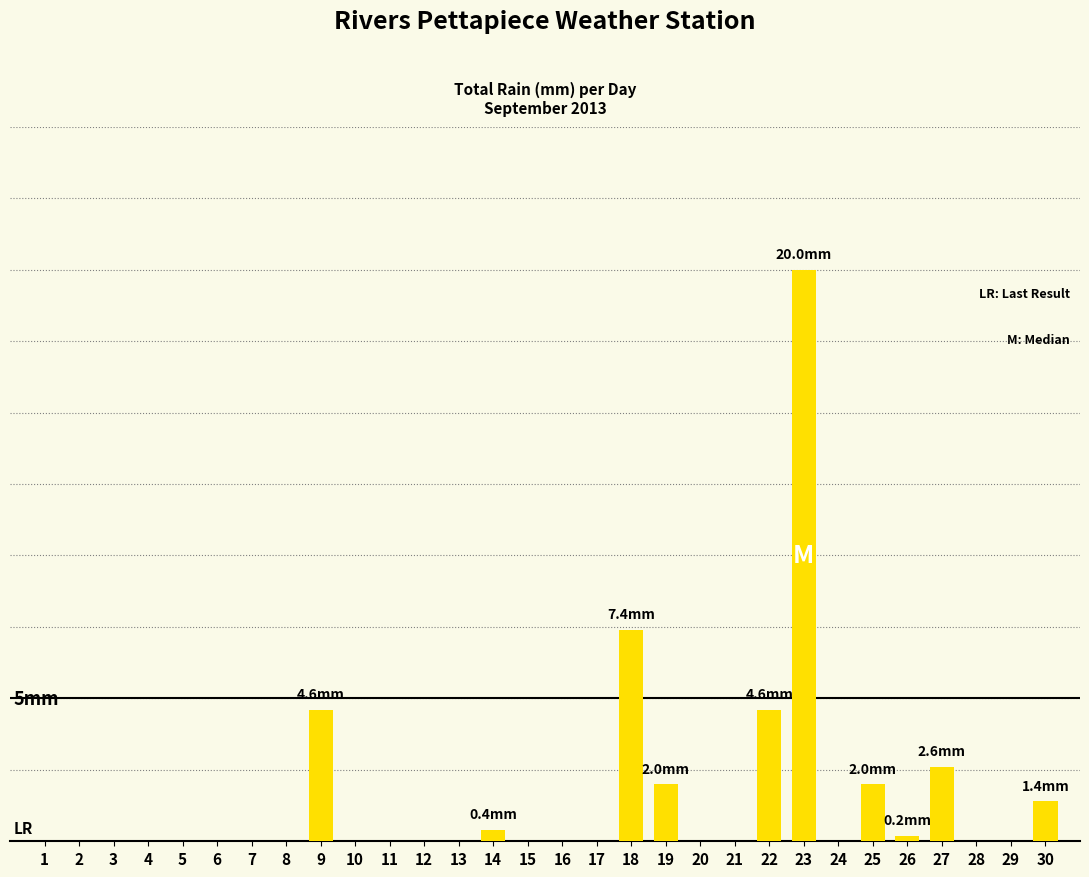

How many values are above zero?

10